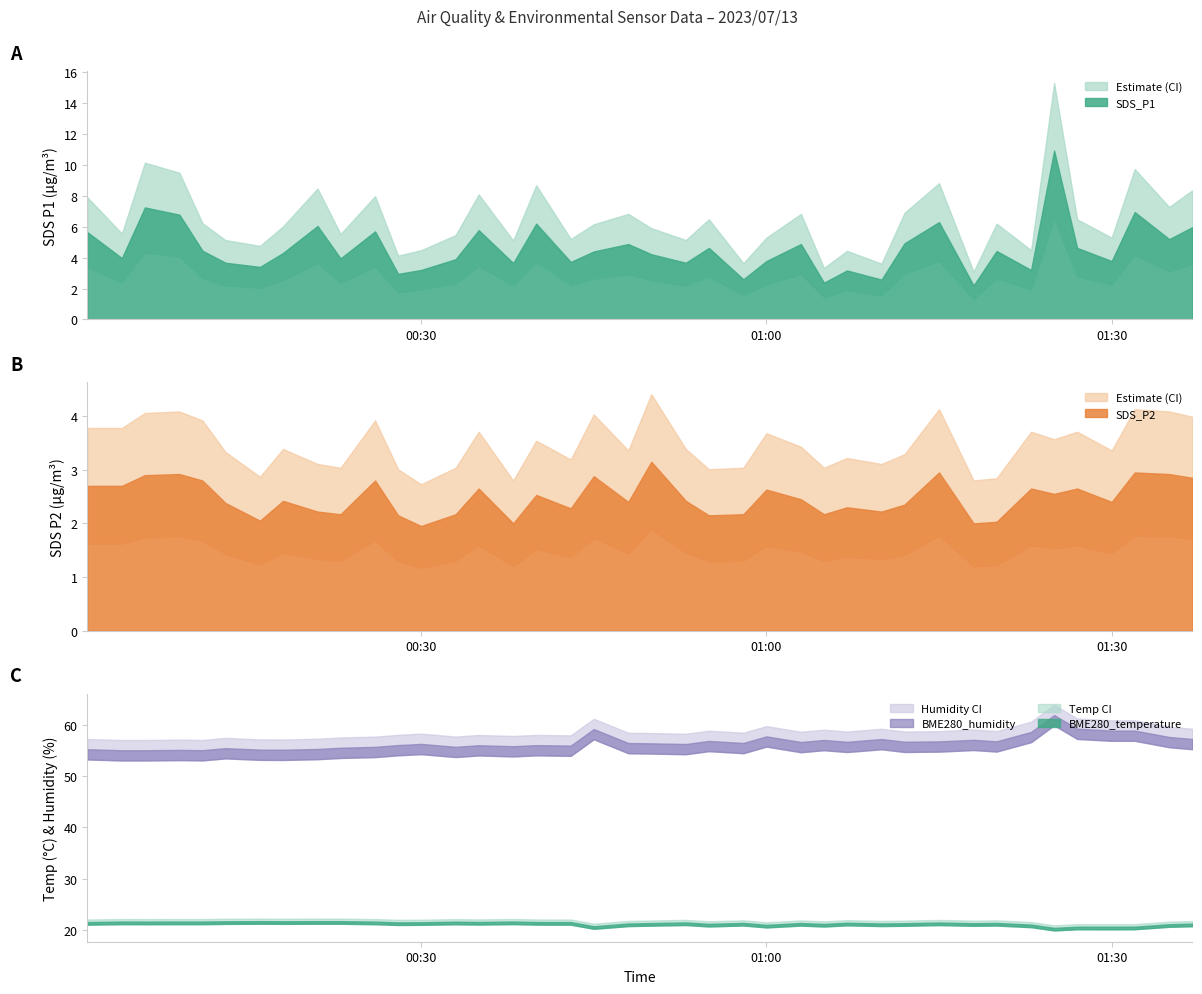

What is the total value across all series at 2023/07/13 01:27?

87.1